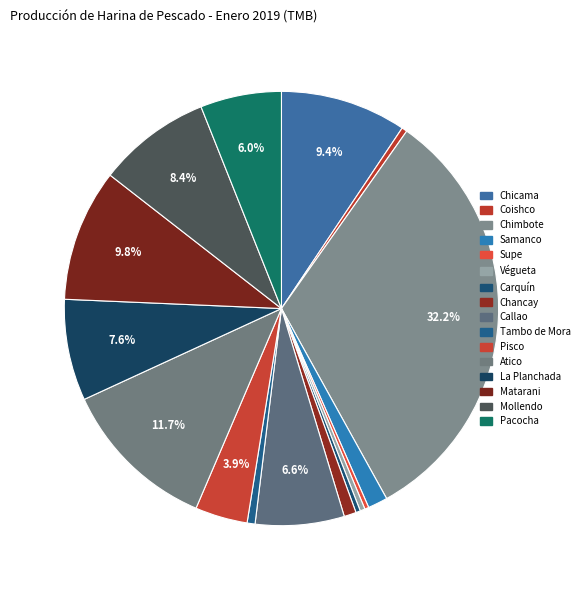

Which has a higher value, La Planchada or Coishco?

La Planchada